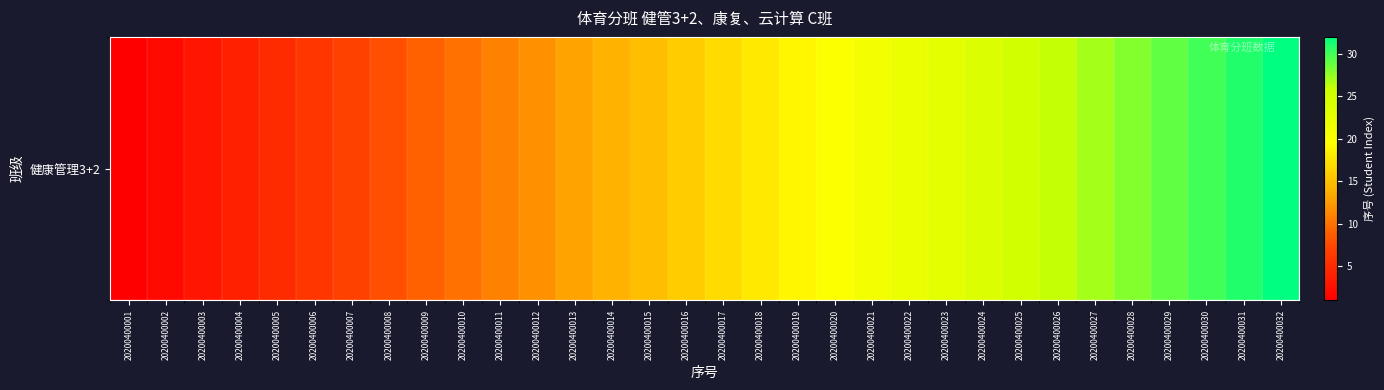

How many values are below 17?

16